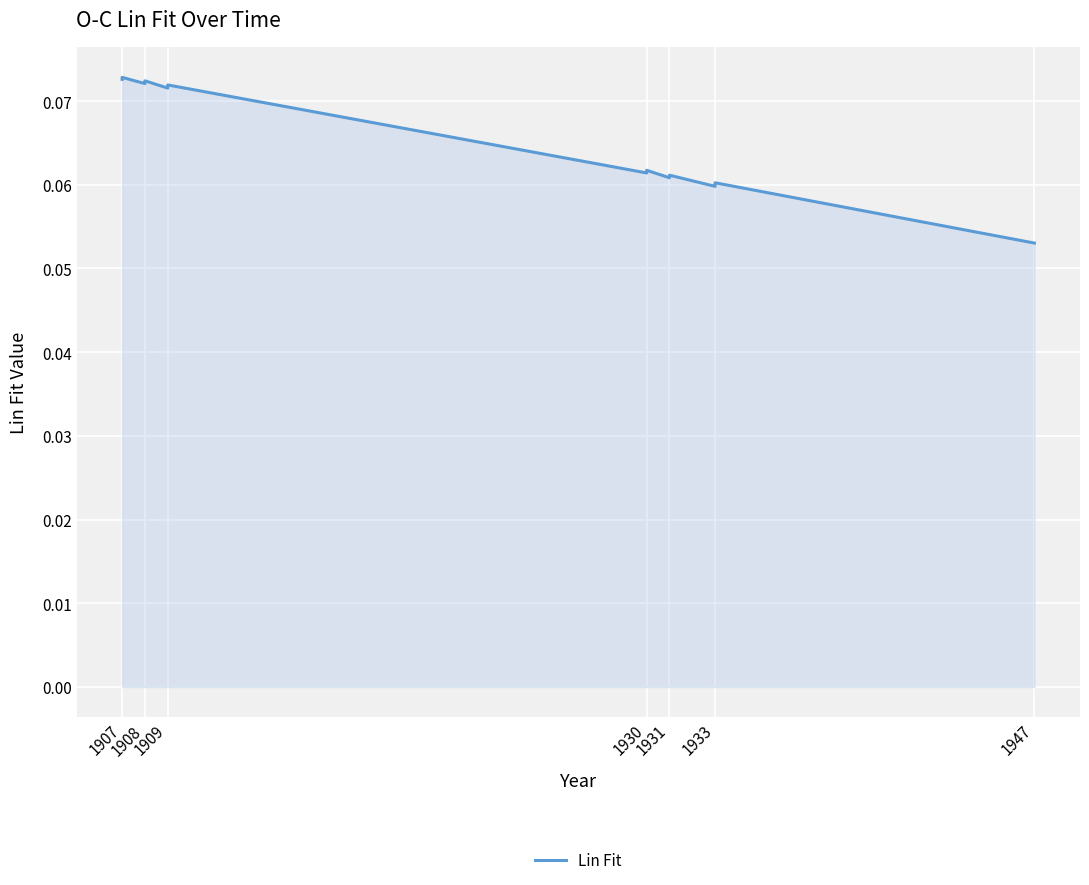

What position from the right is 1909?

18